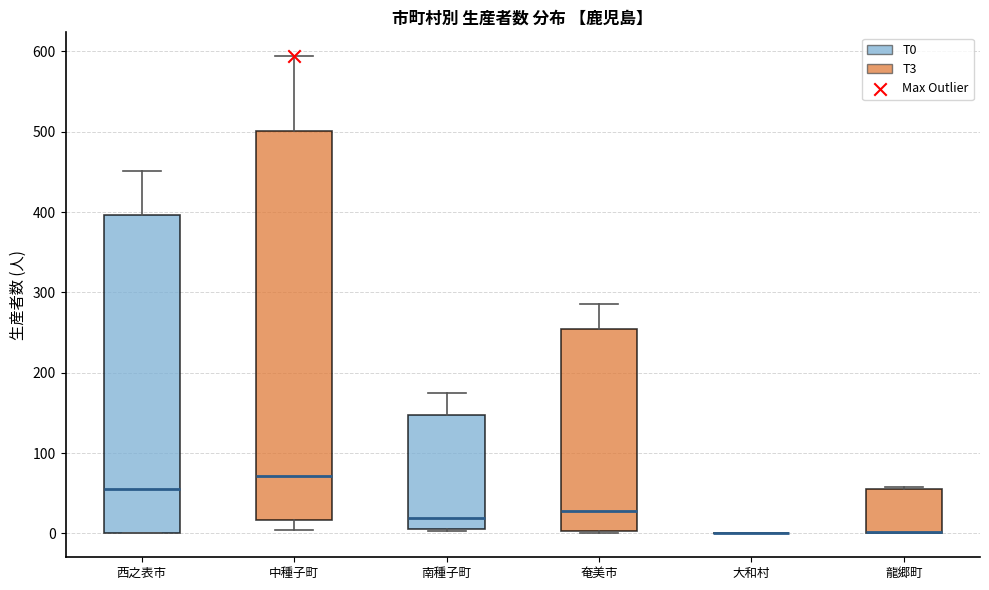

Reading left to right, transcribe this box plot: for each box, give where its median line is, the range the box spans, and where its two whiskers end, as read against the y-axis. The values are not printed on the chart, so give them approximately, as read against the axis.

西之表市: median 60, box 0 to 400, whiskers 0 to 450
中種子町: median 70, box 20 to 500, whiskers 0 to 590
南種子町: median 20, box 10 to 150, whiskers 0 to 180
奄美市: median 30, box 0 to 260, whiskers 0 to 290
大和村: box collapsed to a line at 0, whiskers 0 to 0
龍郷町: median 0 (drawn on the box's lower edge), box 0 to 60, whiskers 0 to 60